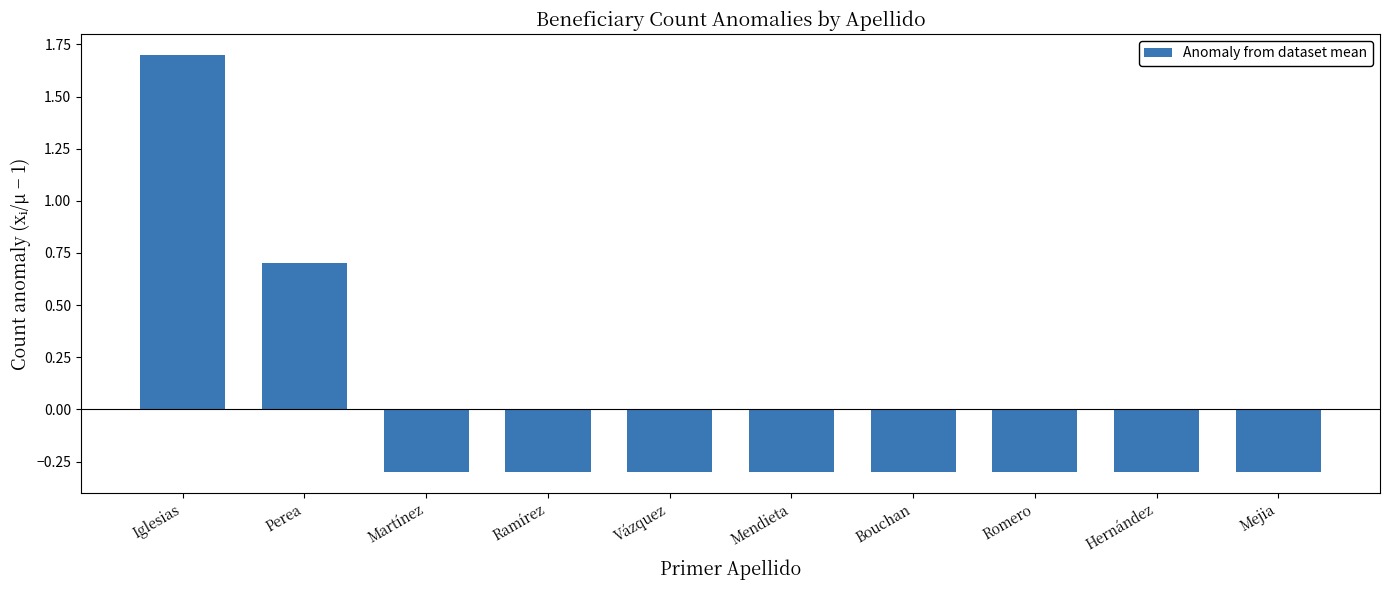

Reading left to right, extract all data points from this chart.

1.7	0.7	-0.3	-0.3	-0.3	-0.3	-0.3	-0.3	-0.3	-0.3